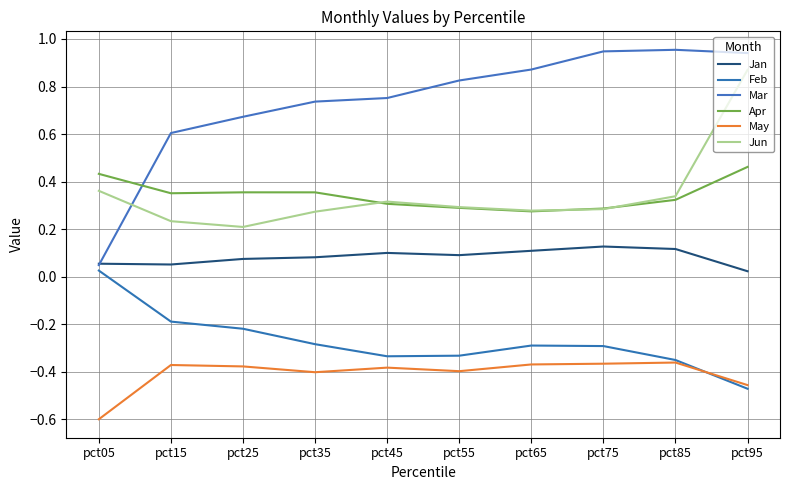

How many lines are shown in the chart?

6